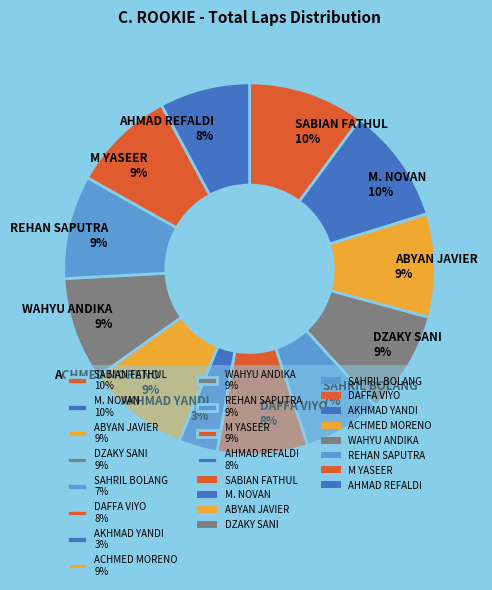

To the nearest percent, what is the difference between the M. NOVAN 10% and ABYAN JAVIER 9% slice percentages?

1%